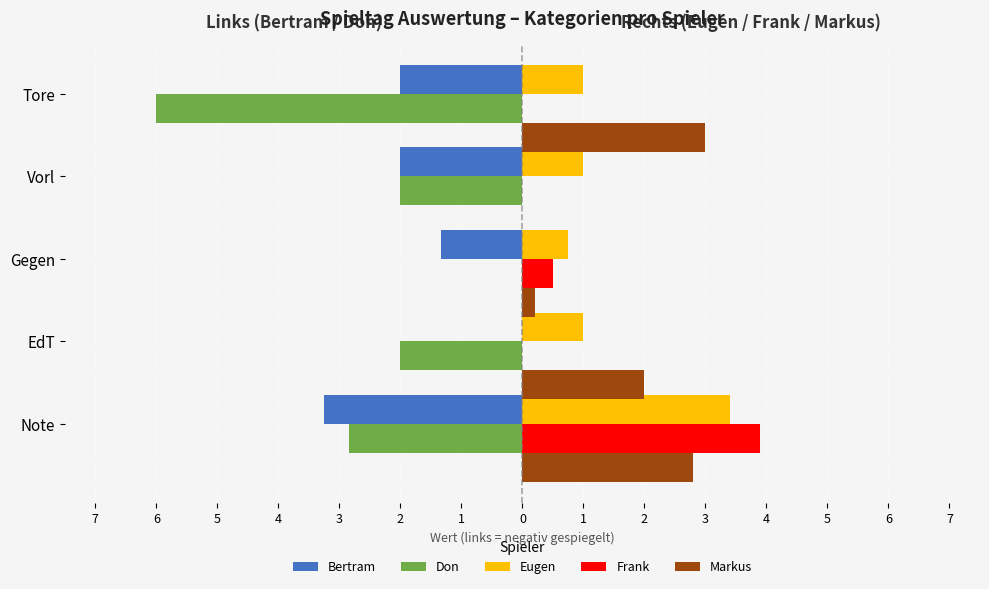

What are all the series names shown in the legend?

Bertram, Don, Eugen, Frank, Markus